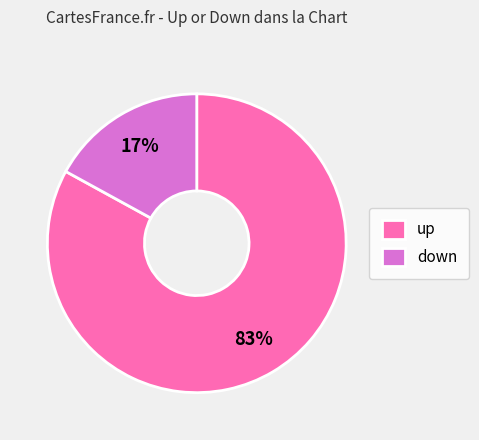

Which category has the smallest portion of the pie?

down